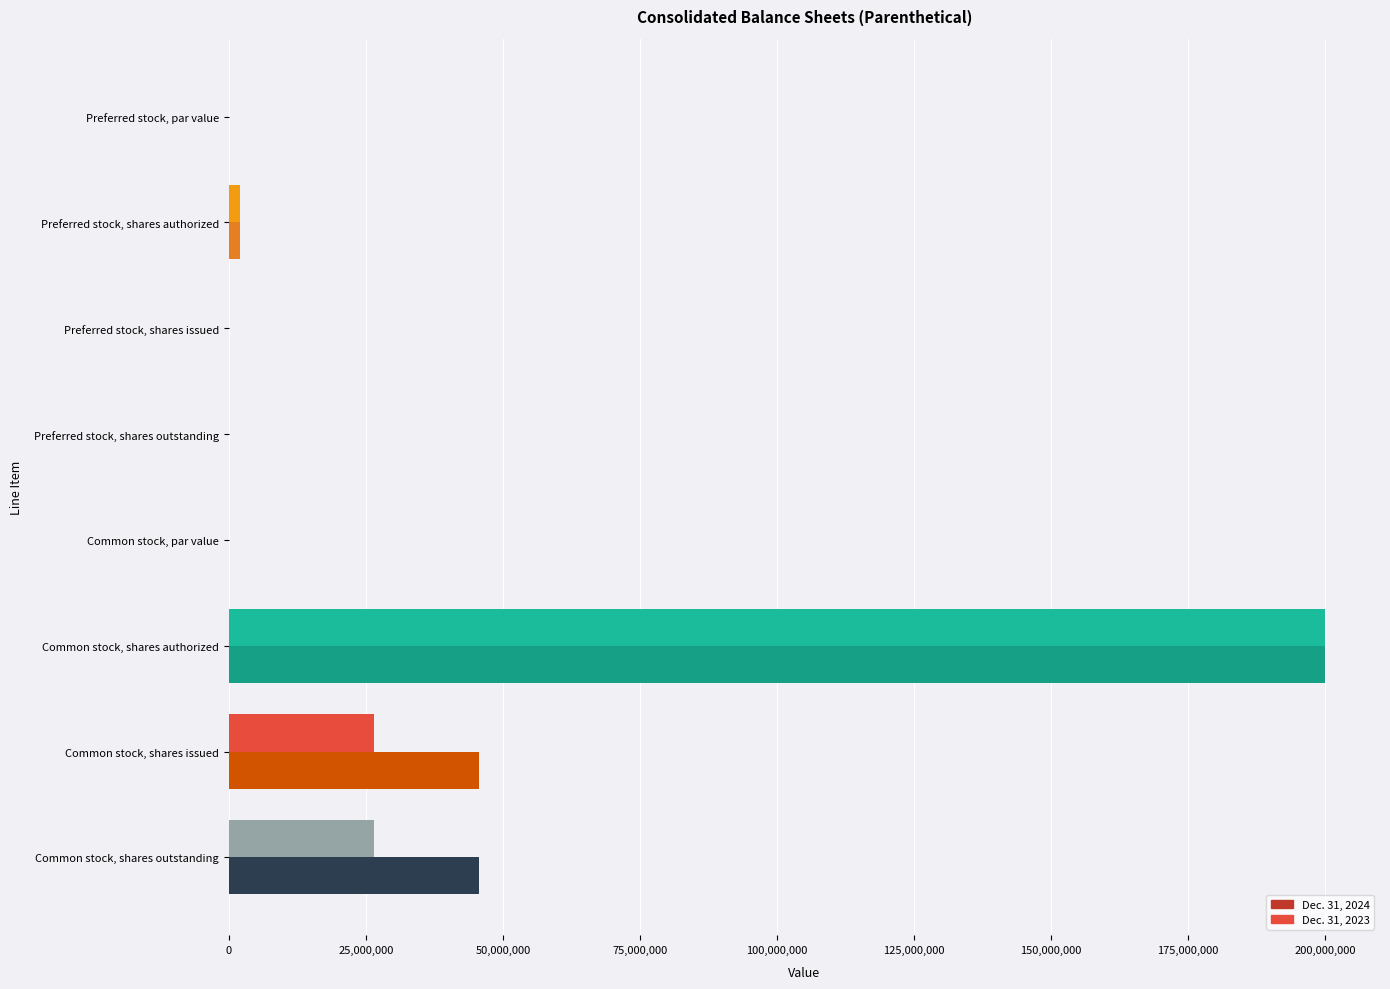

The value of Dec. 31, 2024 at Preferred stock, shares outstanding is 0.0. True or false?

True